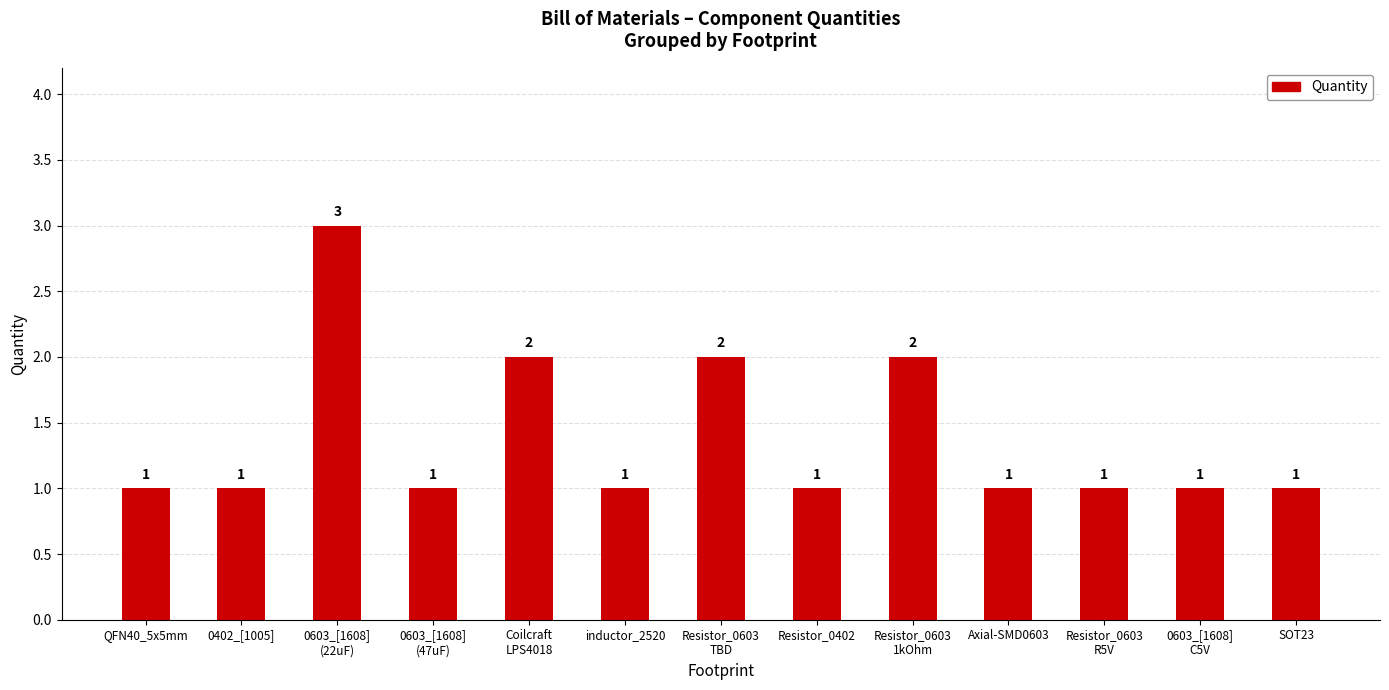

What is the approximate value at 0603_[1608]
(47uF)?

1